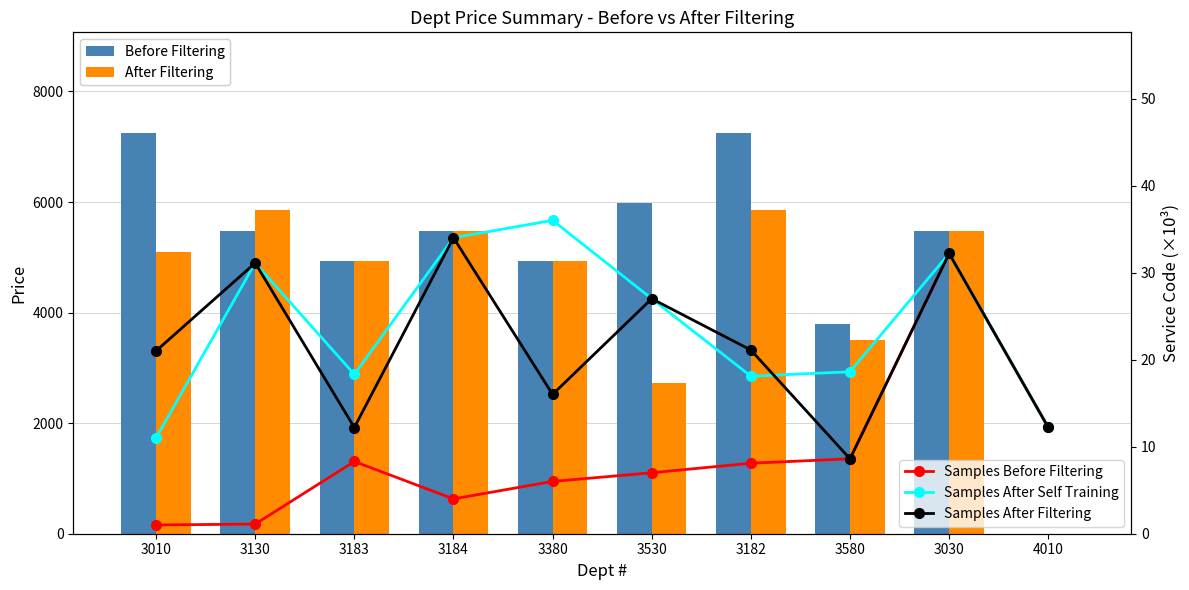

What is the lowest value of the Samples Before Filtering series?

1.0